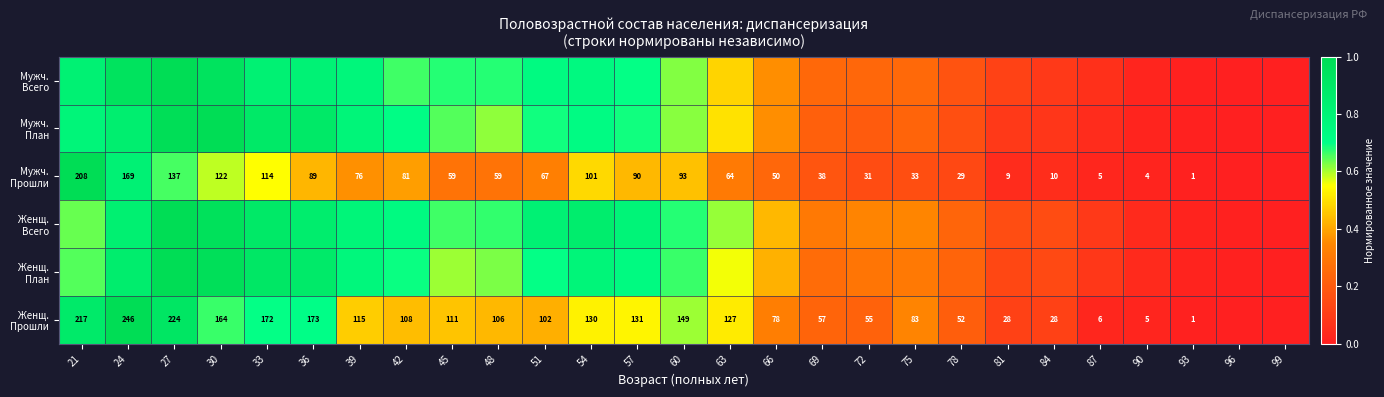

Between 33 and 96, which is larger?

33